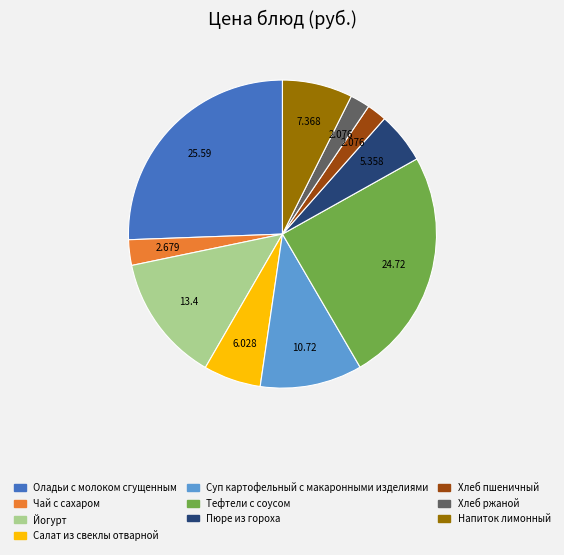

Does any single category account for the majority?

No